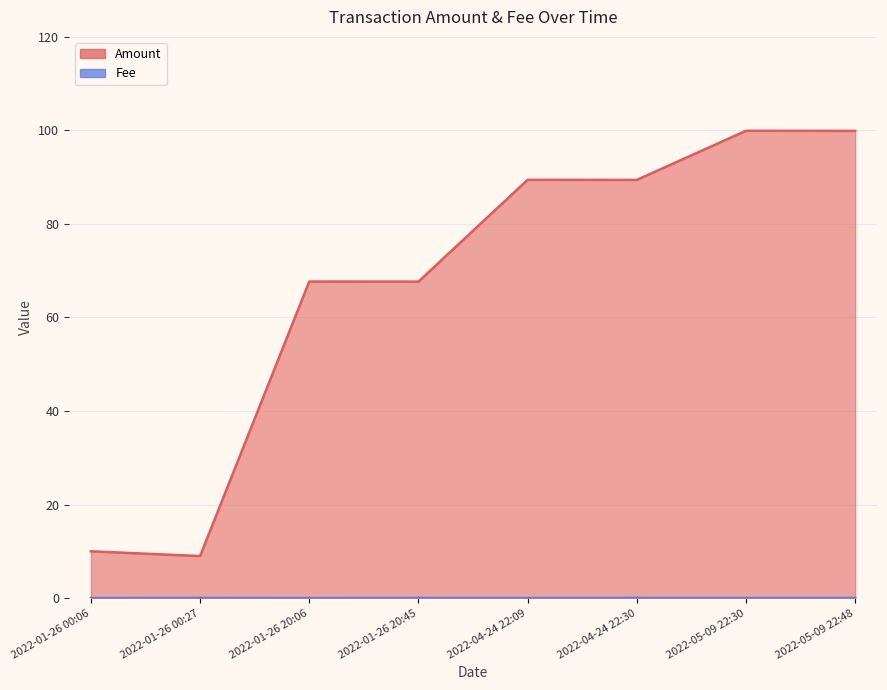

Between 2022-01-26 00:27 and 2022-05-09 22:30, which series saw the biggest shift?

Amount